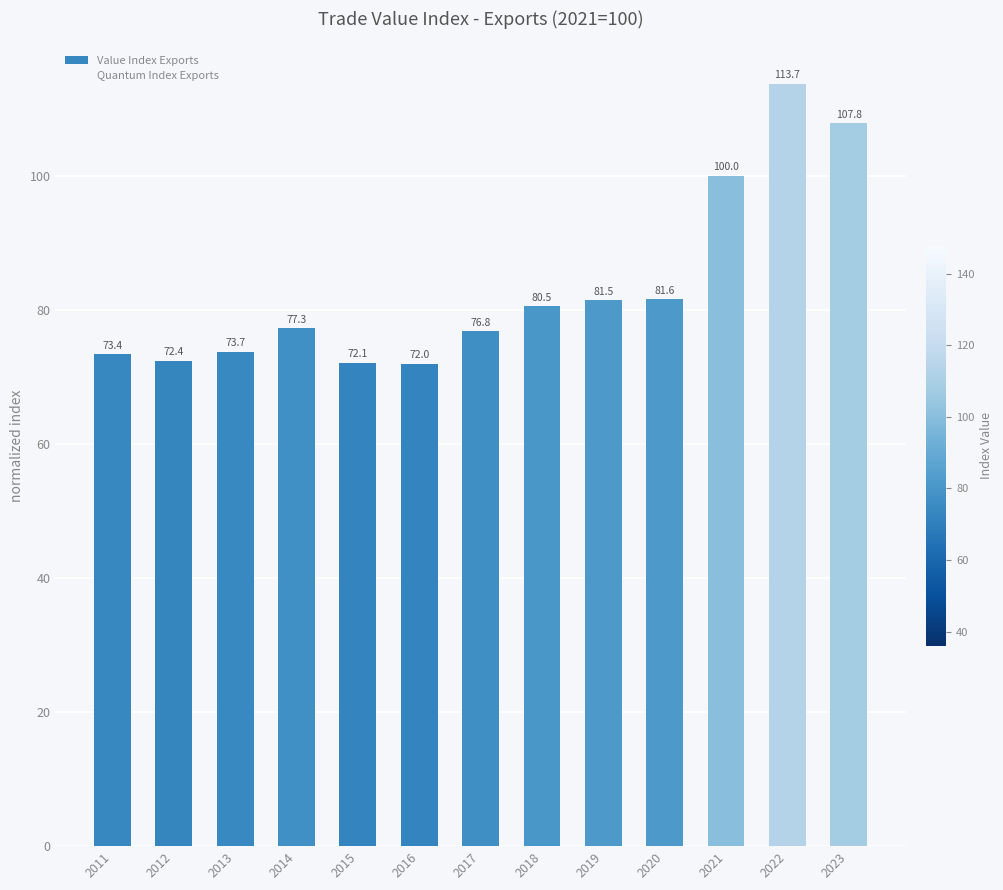

What is the approximate value at 2014?

77.3